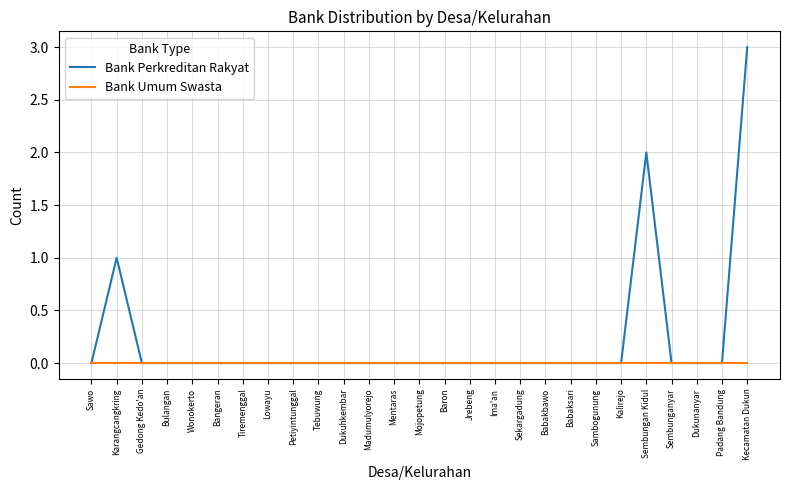

True or false: Bank Perkreditan Rakyat has a value of 1 at Sekargadung.

False